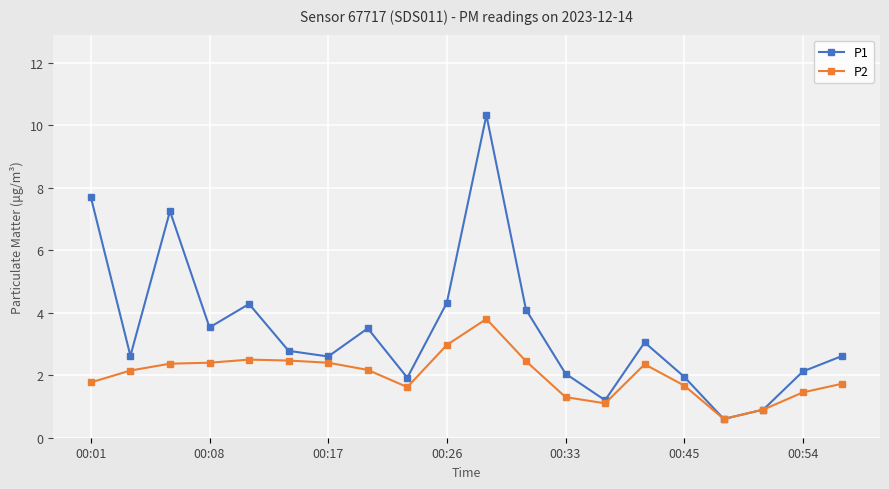

What is the value of the P2 point at the 1st from the left?

1.8